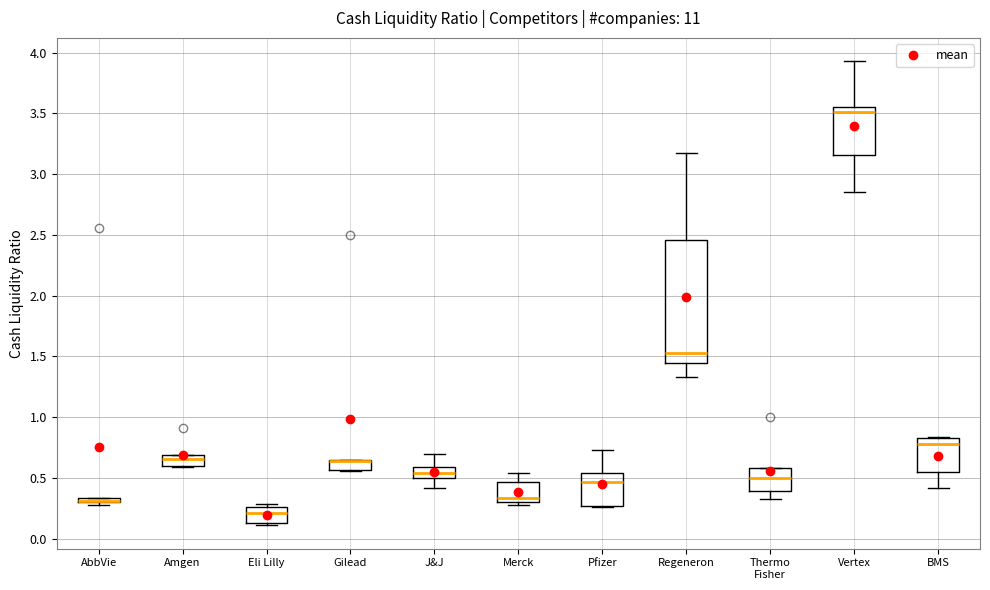

Which box is the tallest, from its lower edge to its upper edge?

Regeneron